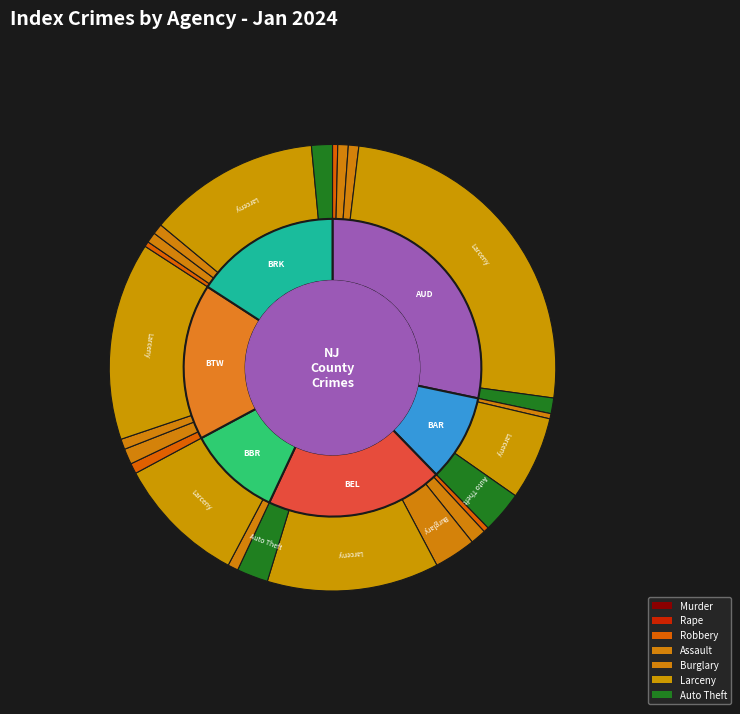

How many segments does this pie chart have?

6